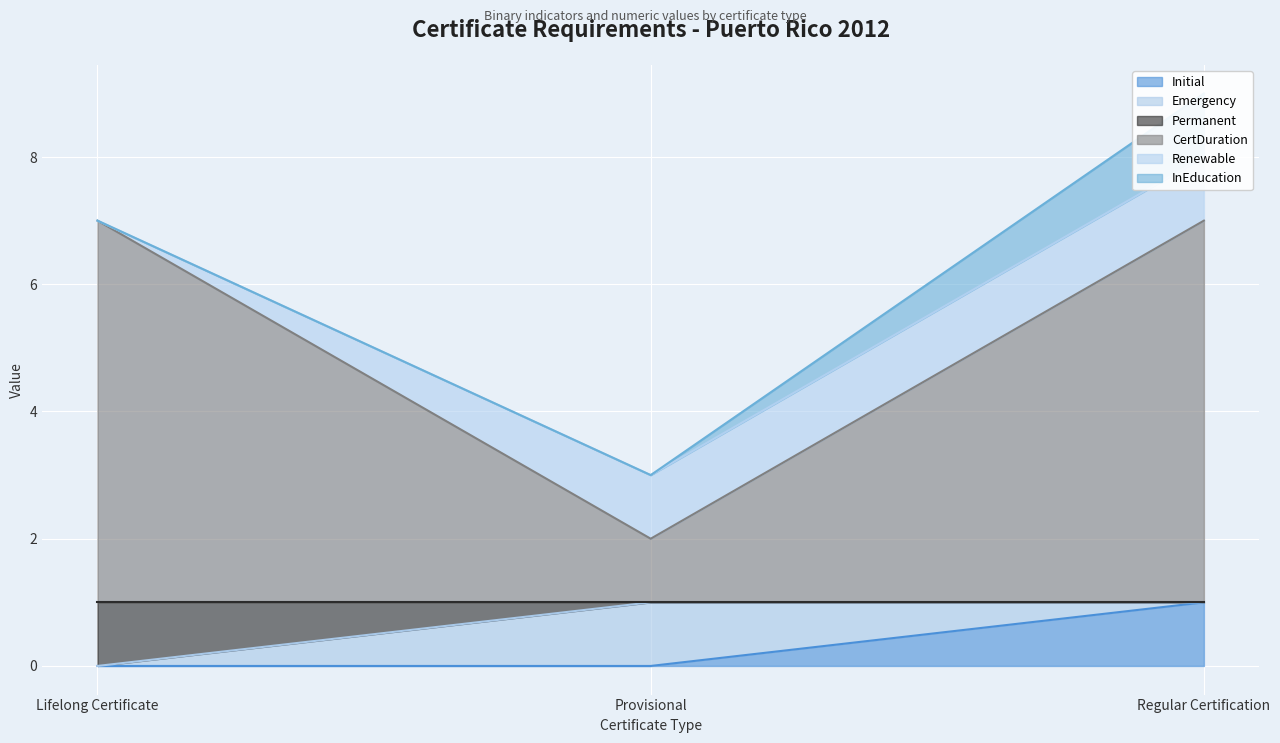

The value of CertDuration at Regular Certification is 5. True or false?

False